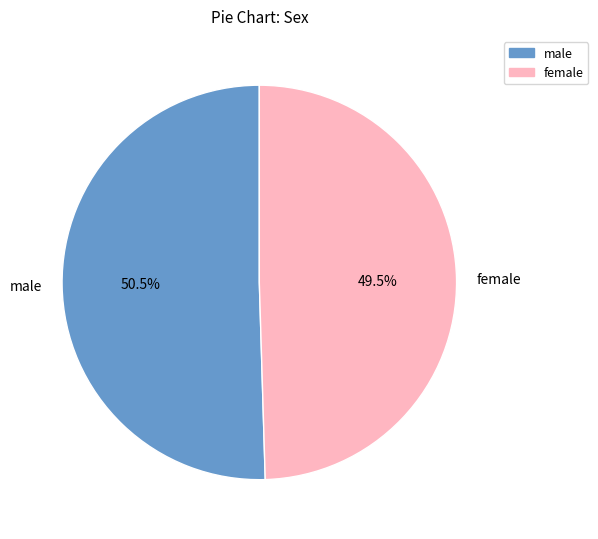

Which slice is the smallest?

female